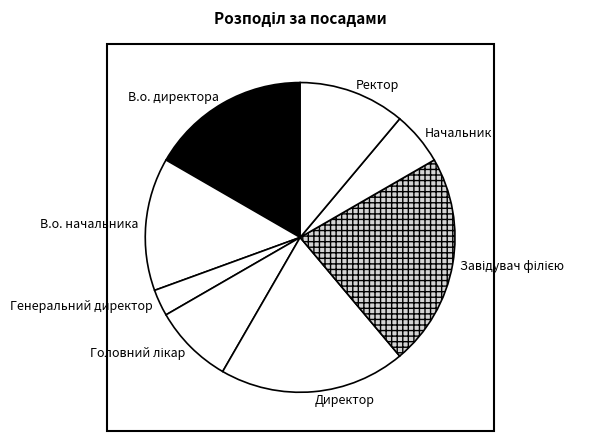

Which has a higher value, Ректор or Директор?

Директор